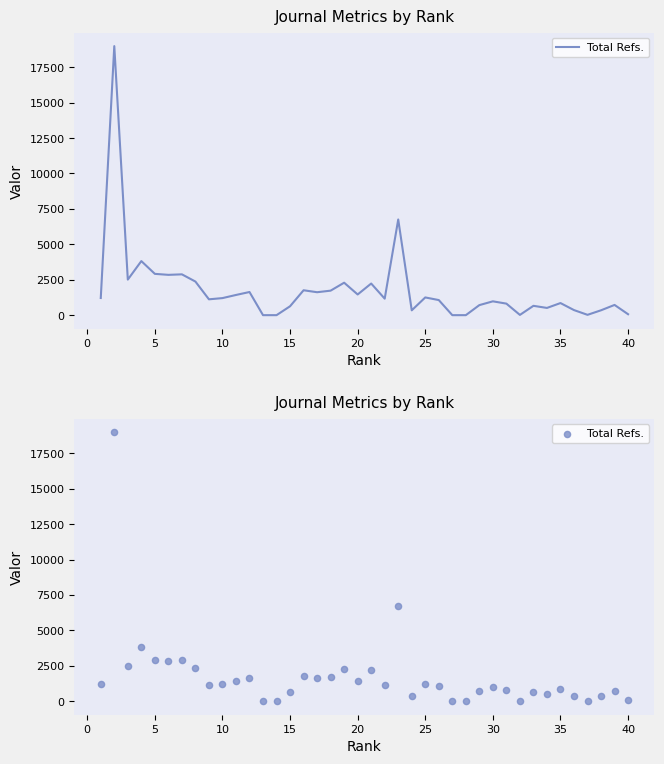

Approximately how many times larger is the value at 30 compared to 0?

0.1